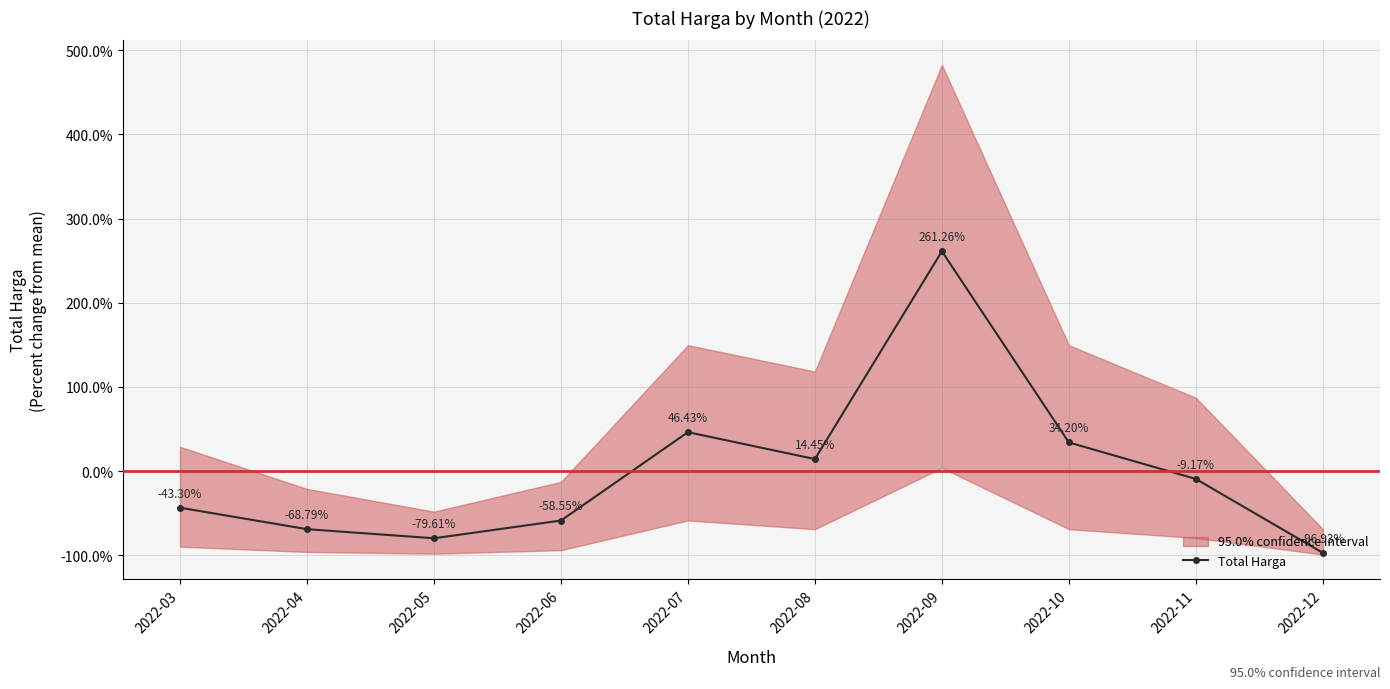

What is the difference between the second highest and second lowest values?

126.0